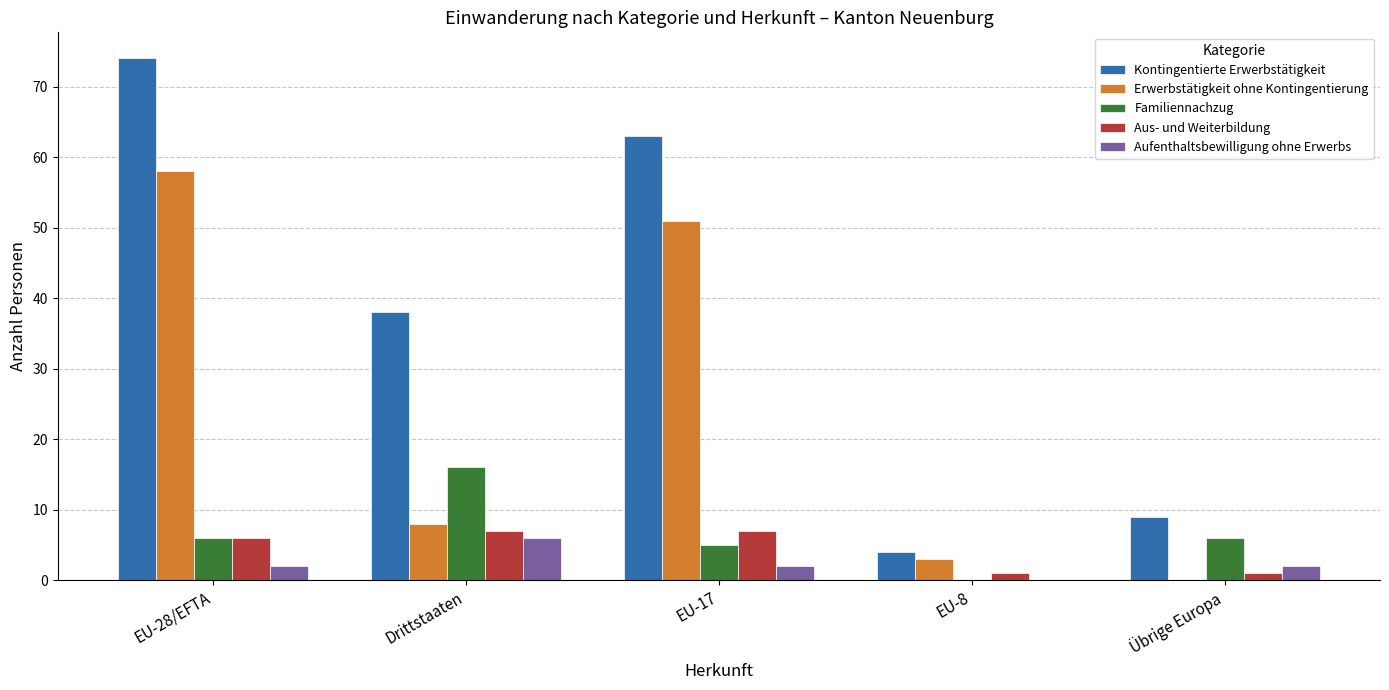

True or false: Kontingentierte Erwerbstätigkeit has a value of 15 at Übrige Europa.

False